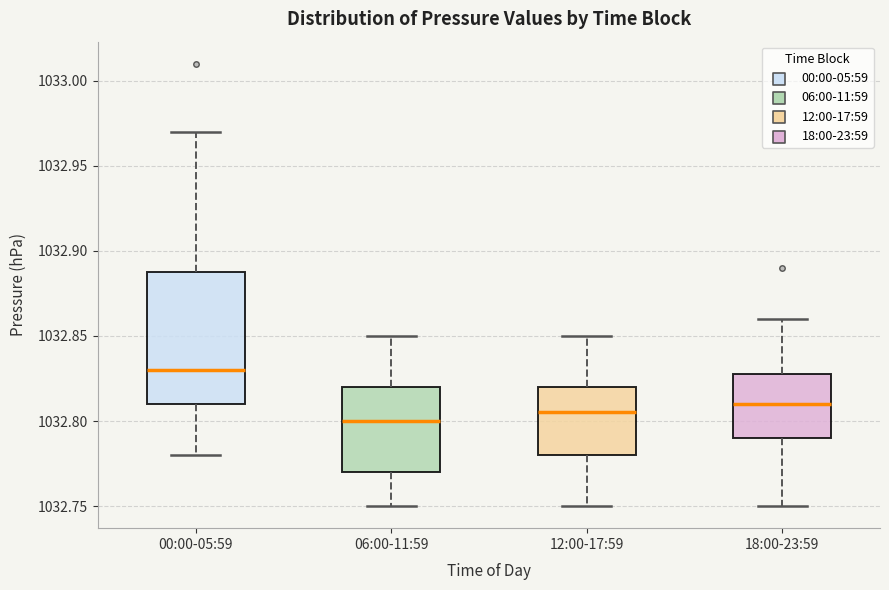

Comparing the boxes themselves (not the whiskers), which one is the tallest?

00:00-05:59